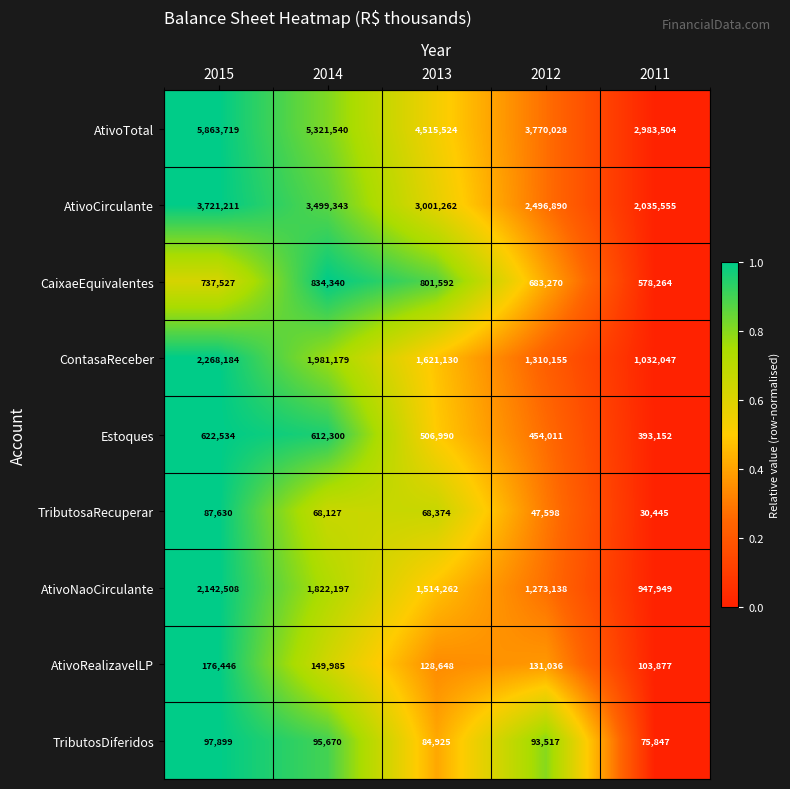

True or false: AtivoCirculante has a value of 5897887 at 2014.

False